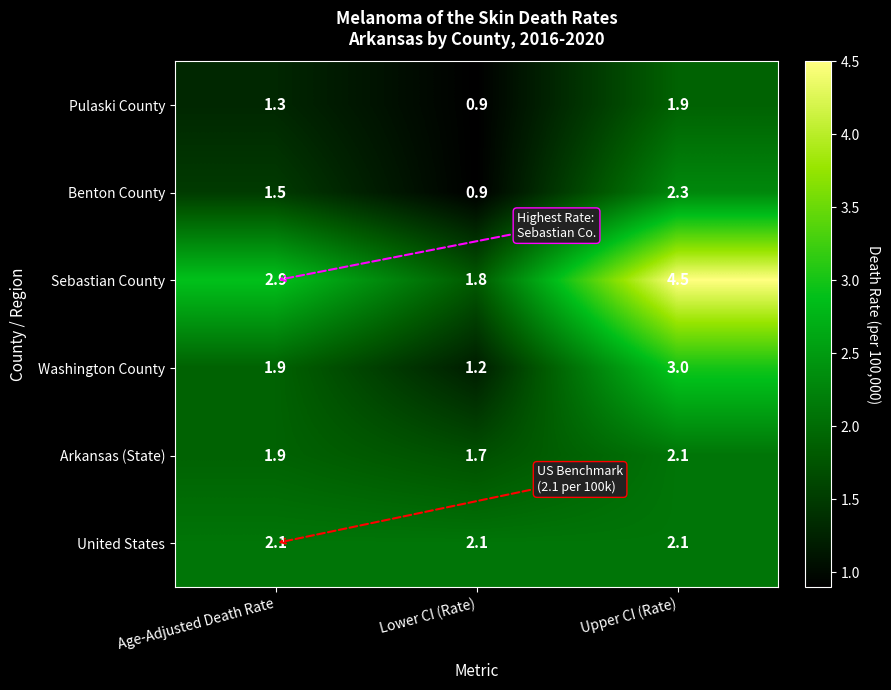

At which category does the chart reach its peak across all series?

Upper CI (Rate)